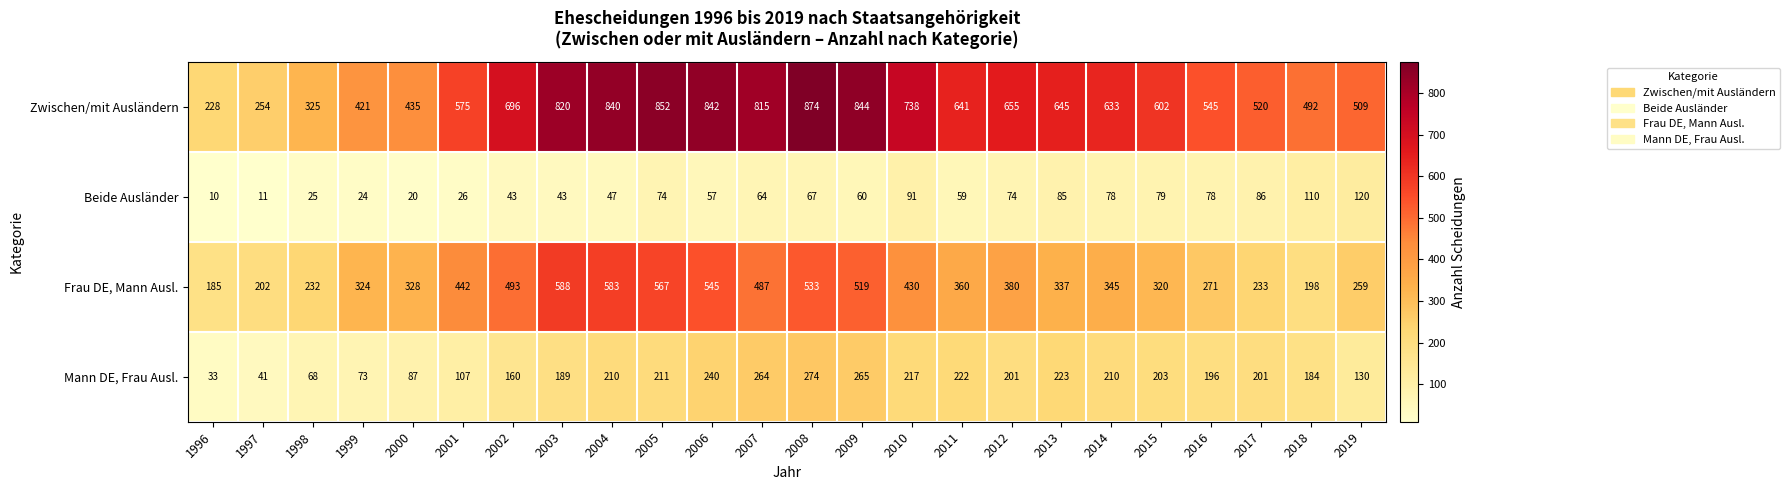

Between 2003 and 2009, which series saw the biggest shift?

Mann DE, Frau Ausl.